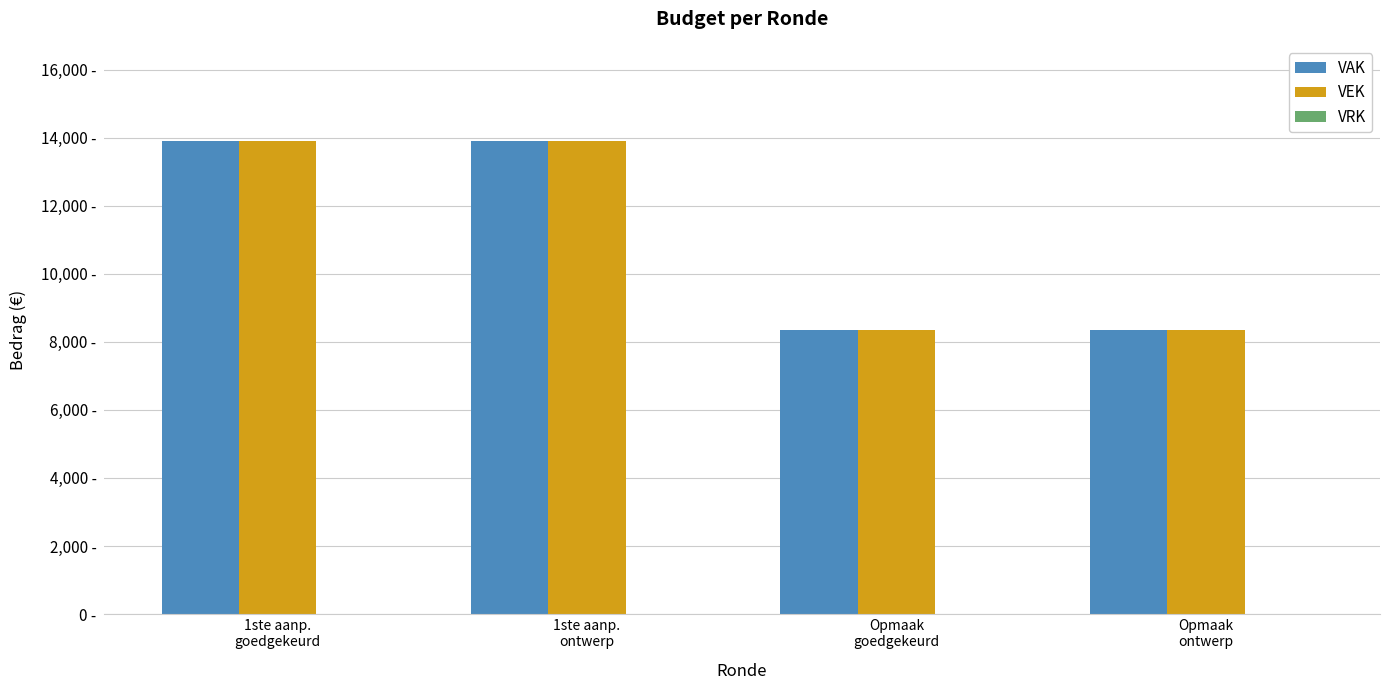

Is it true that VEK equals 23749 at 1ste aanp.
goedgekeurd?

False